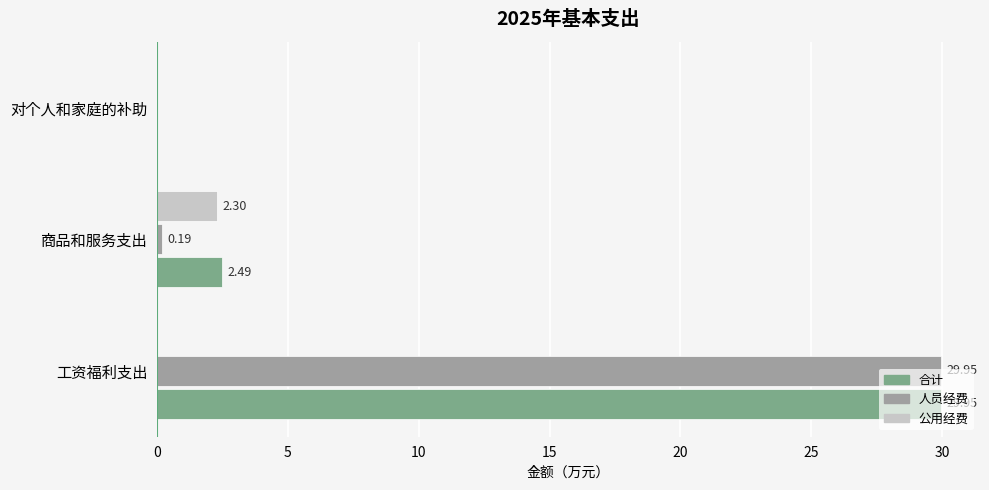

At which label does 合计 reach its peak?

工资福利支出